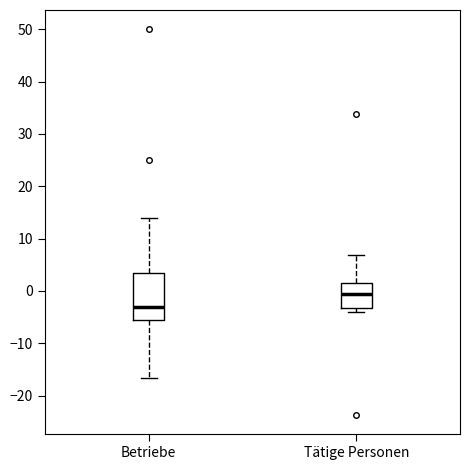

Reading left to right, read every box against the y-axis: the position of its median line, the range the box covers, and the ends of its whiskers. The values are not printed on the chart, so give them approximately, as read against the axis.

Betriebe: median -3, box -6 to 4, whiskers -17 to 14
Tätige Personen: median -1, box -3 to 1, whiskers -4 to 7